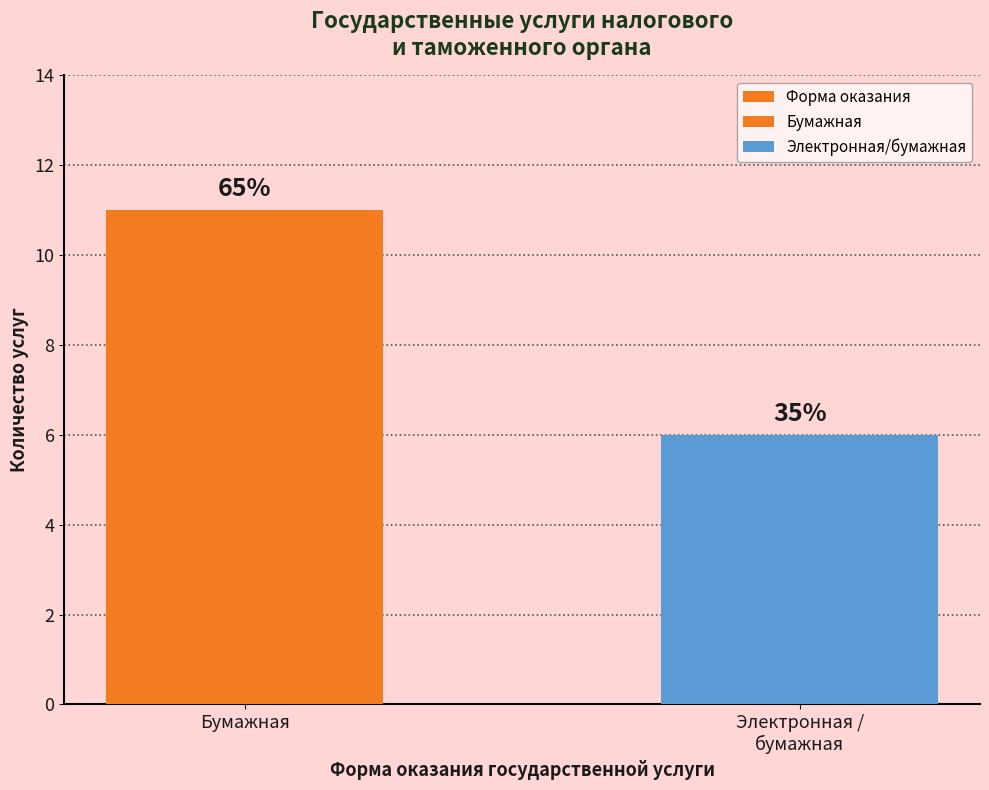

What is the ratio of the value at Электронная /
бумажная to the value at Бумажная?

0.5